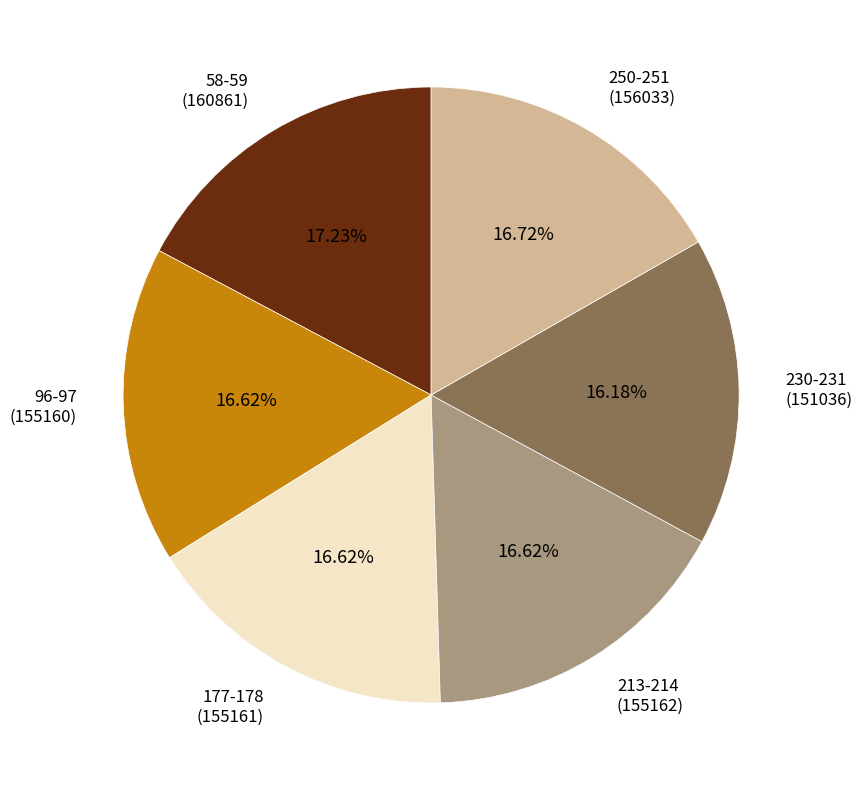

The 213-214 slice represents 17% of the pie. True or false?

True